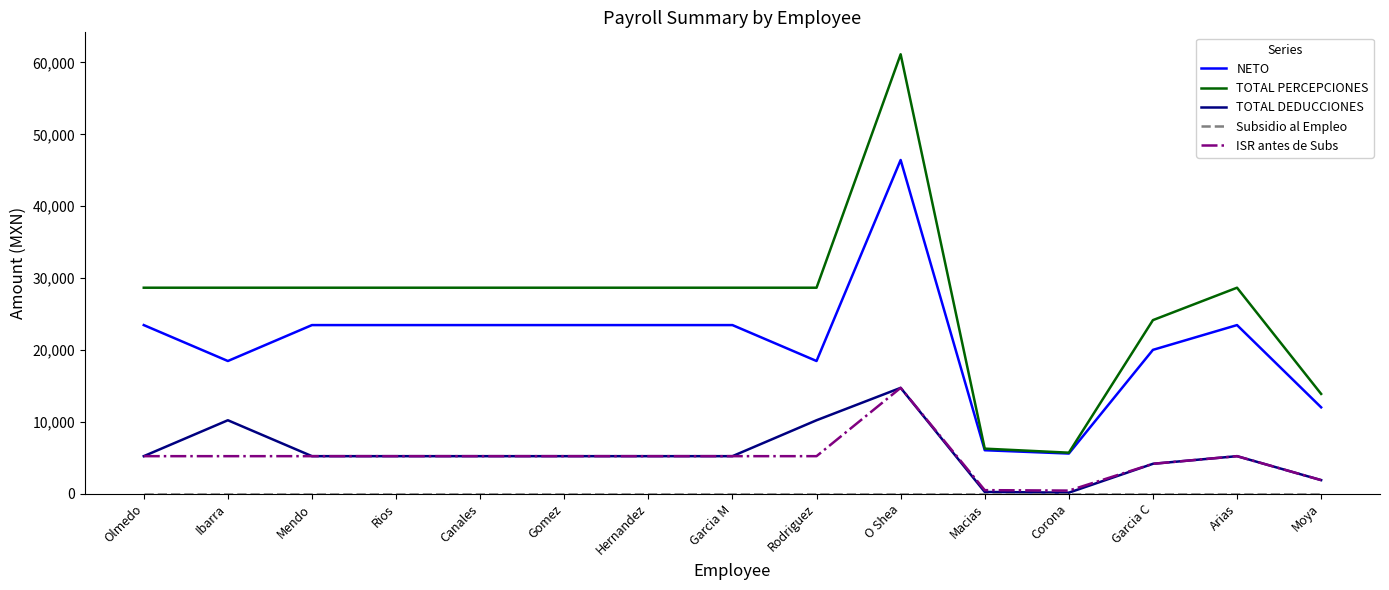

Which series has the widest spread of values?

TOTAL PERCEPCIONES